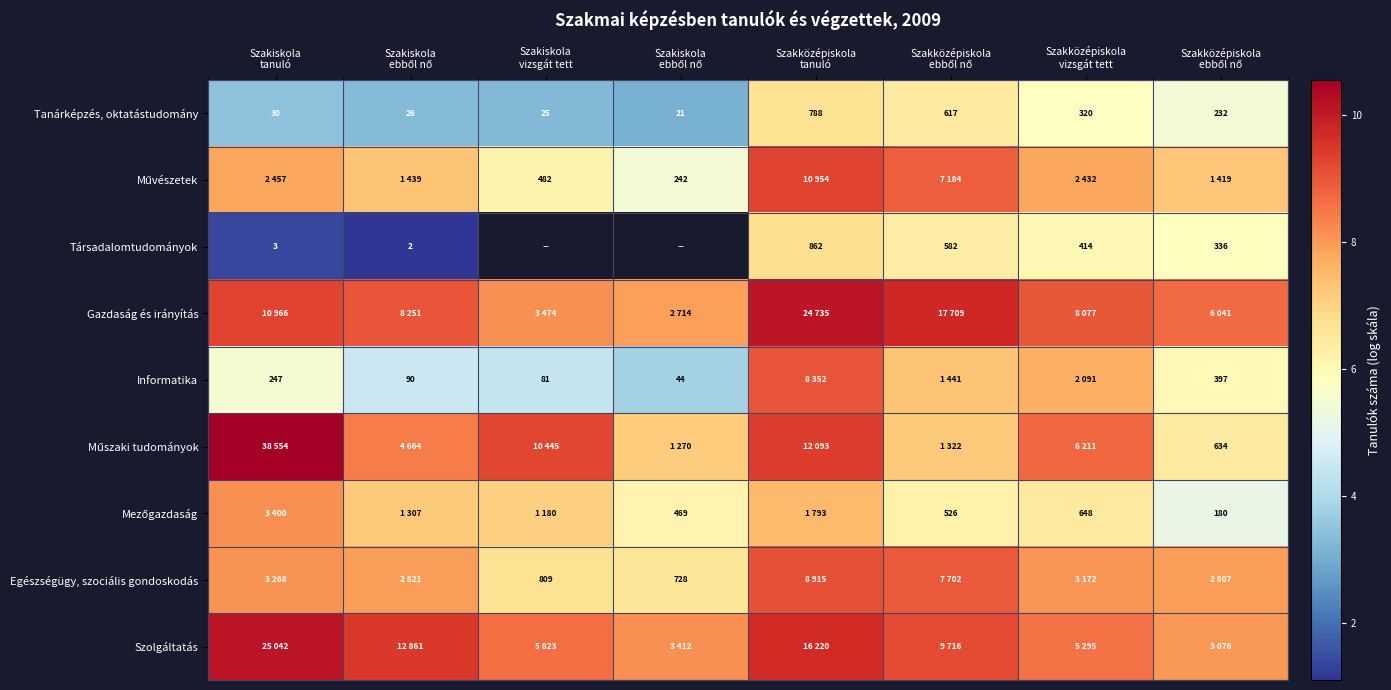

What is the difference between the maximum and second lowest values in the Művészetek series?

3.1